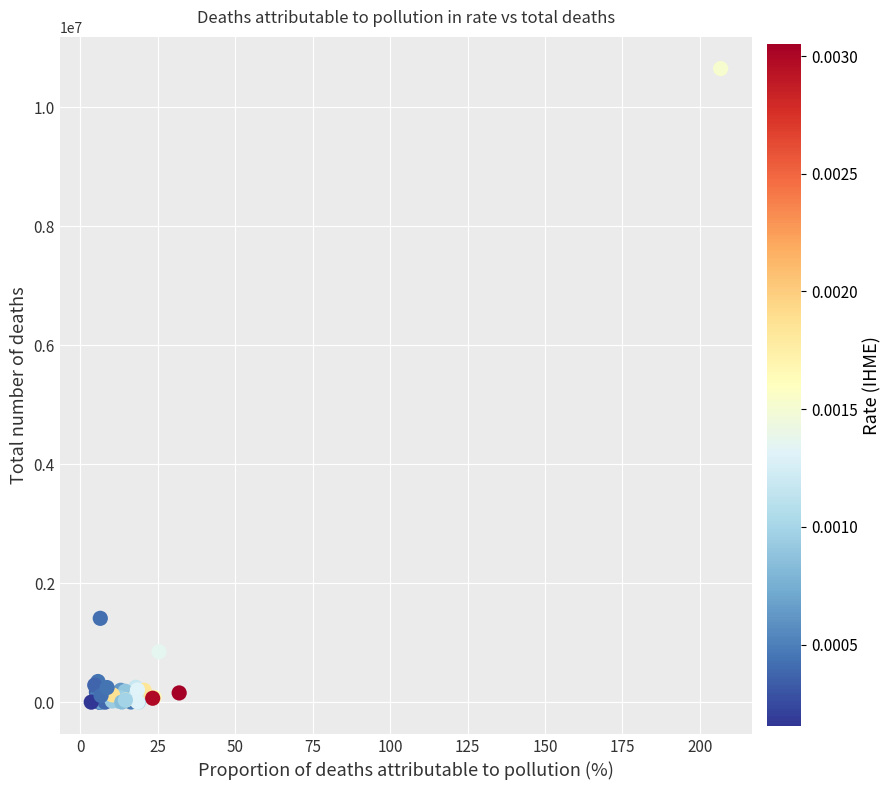

What Y value in the scatter plot is closest to 5327028?

1411015.8